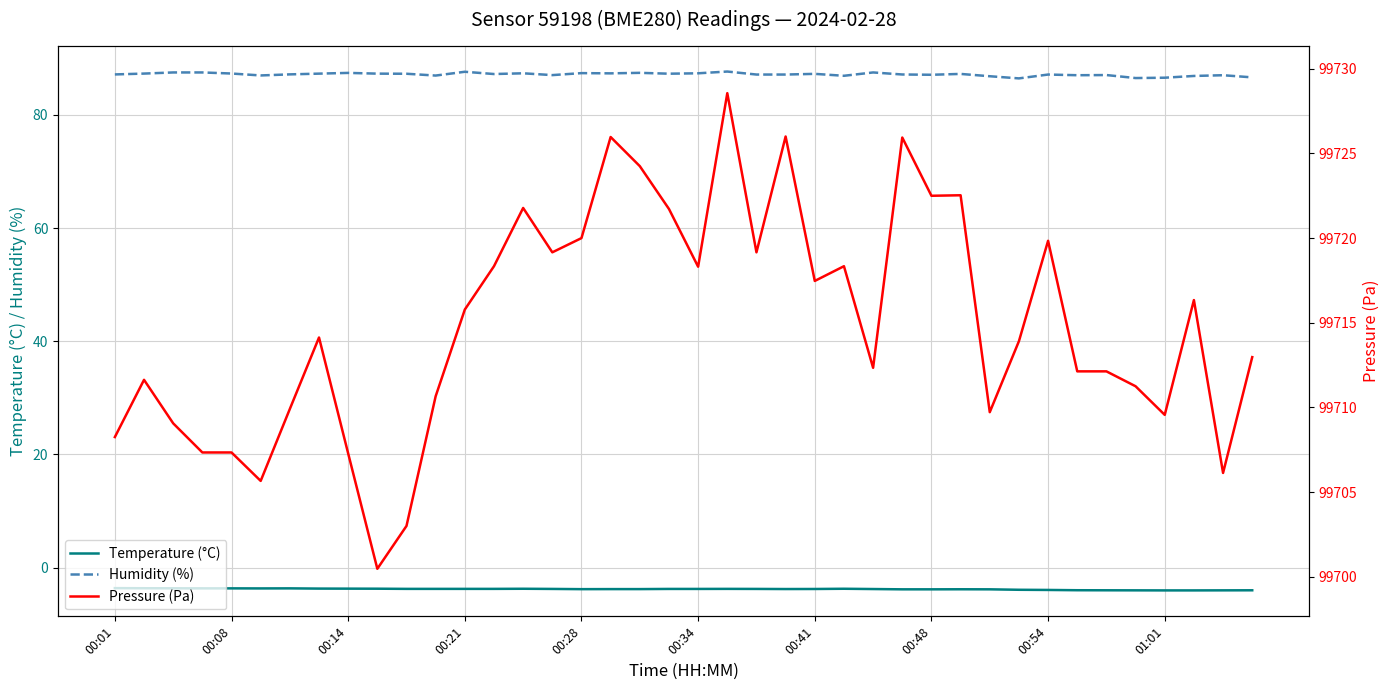

What is the average value of the Temperature (°C) series?

-3.8